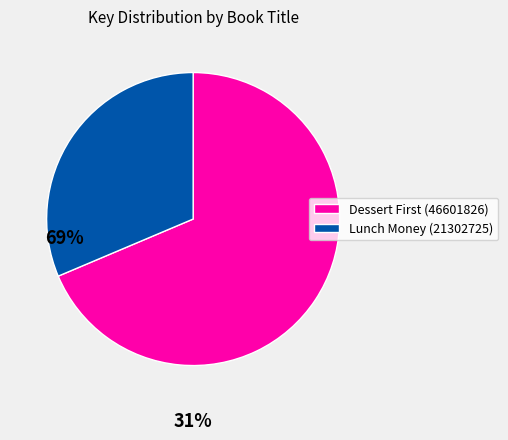

Is there any slice that represents more than half of the pie?

Yes